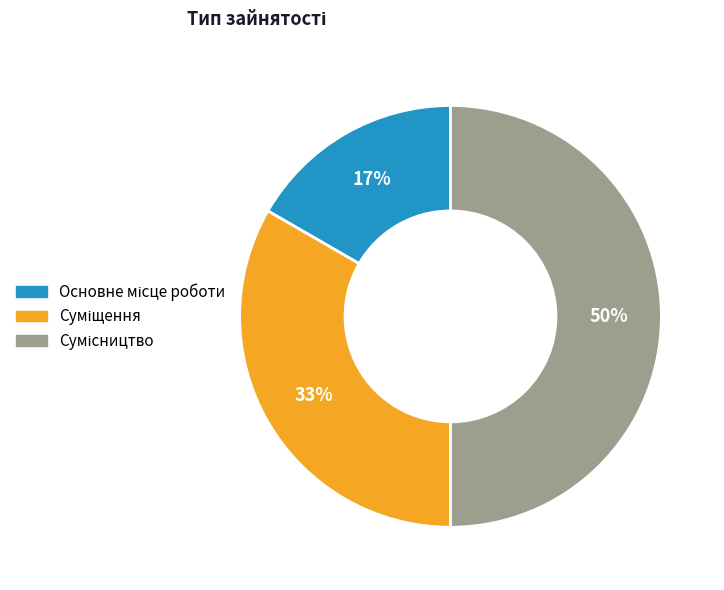

To the nearest percent, what is the average slice percentage?

33%